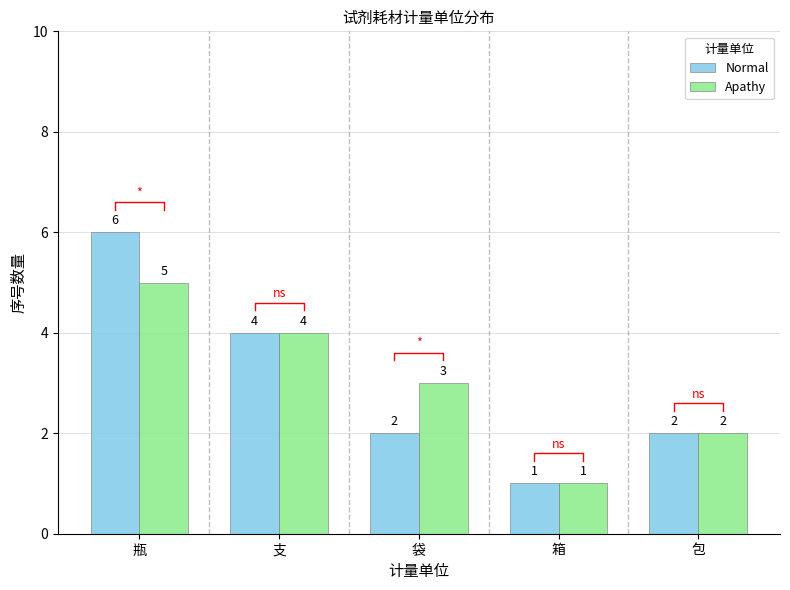

Which series has the largest total across all categories?

Normal